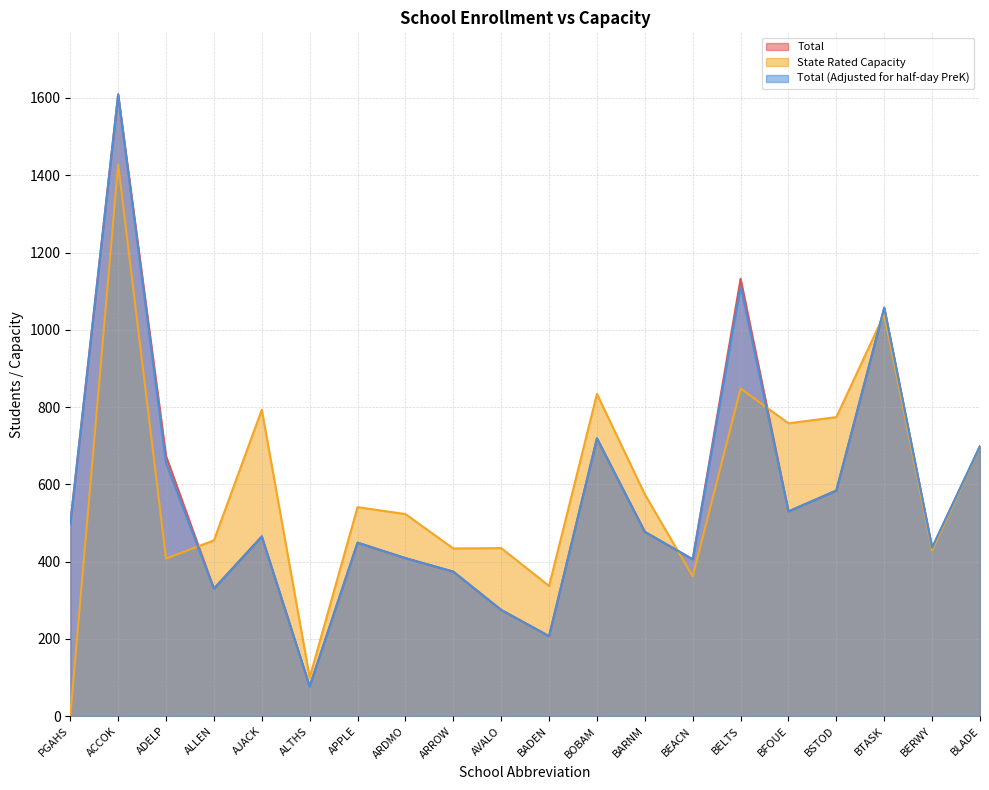

Where is the first local minimum for Total?

ALLEN